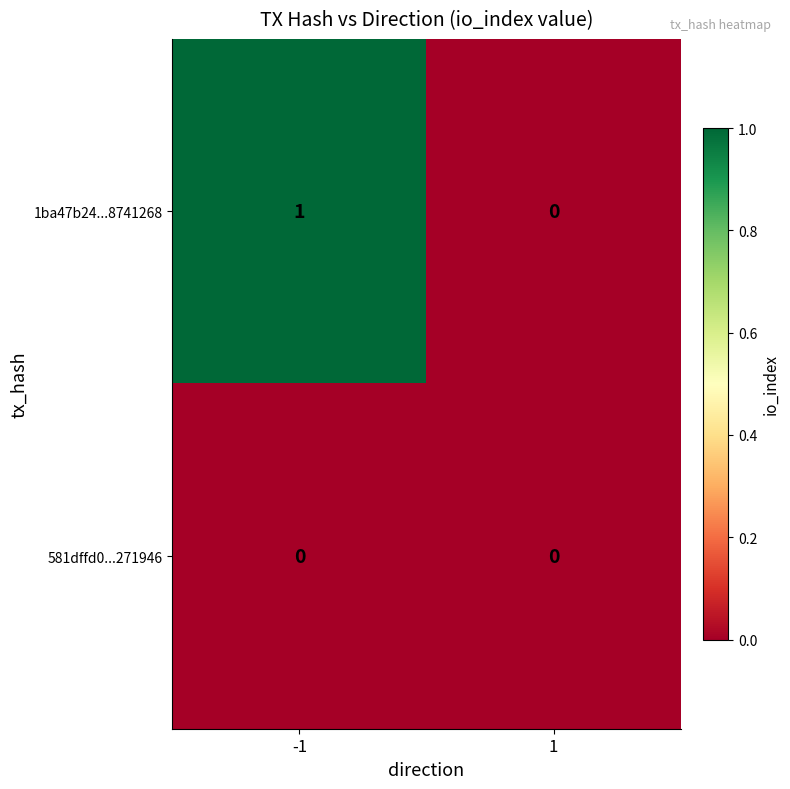

Reading right to left, transcribe all the data shown in this chart.

1ba47b24...8741268: 0	1
581dffd0...271946: 0	0